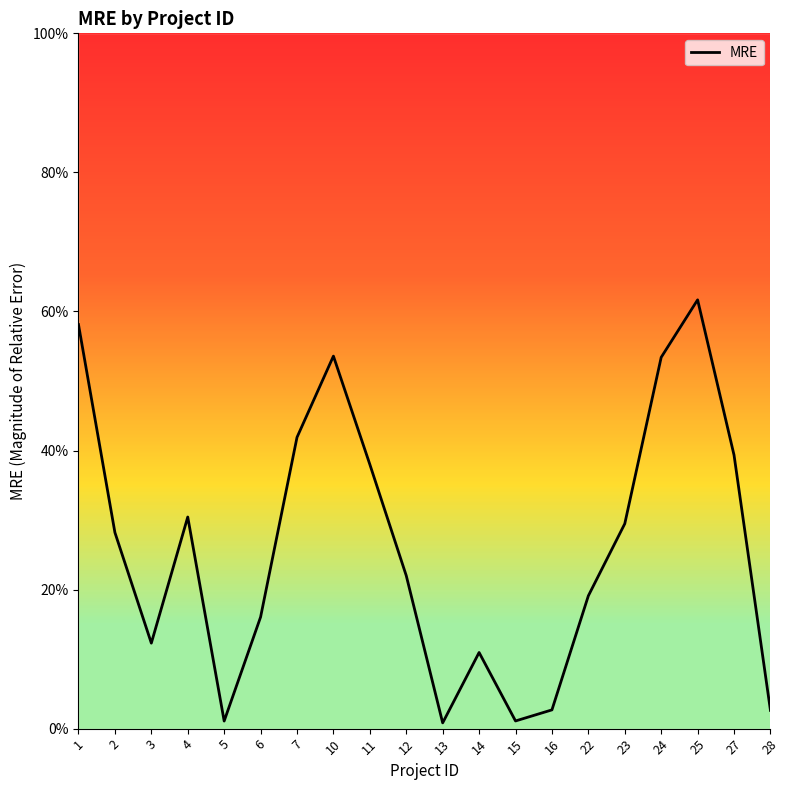

List the labels in order of value, smallest first.

13, 5, 15, 28, 16, 14, 3, 6, 22, 12, 2, 23, 4, 11, 27, 7, 24, 10, 1, 25